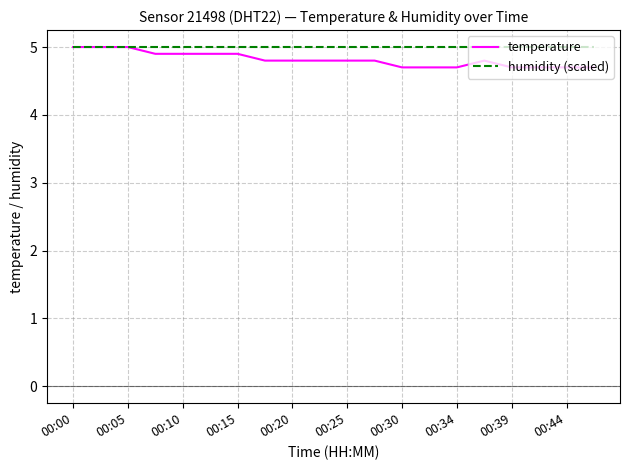

Which series has the largest range (max minus min)?

temperature